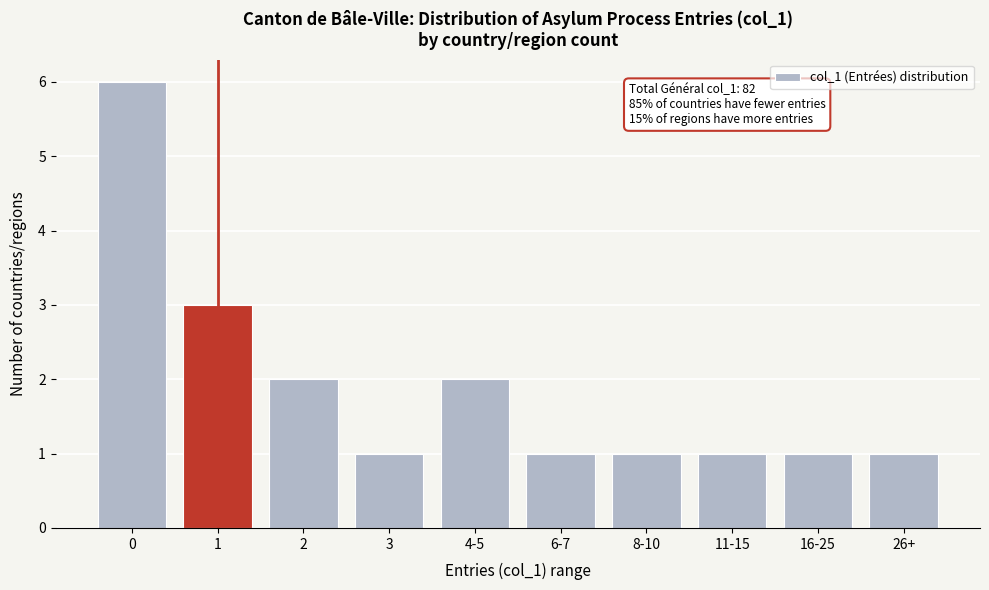

Reading left to right, what are all the values shown in this chart?

6	3	2	1	2	1	1	1	1	1